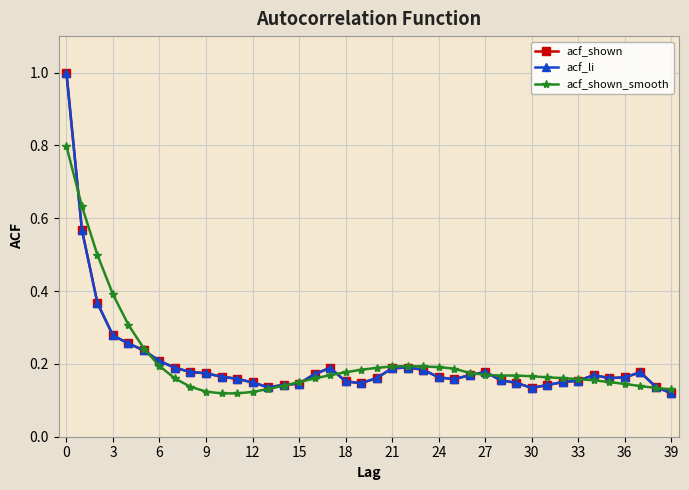

Is this an area chart (filled region under the line)?

No